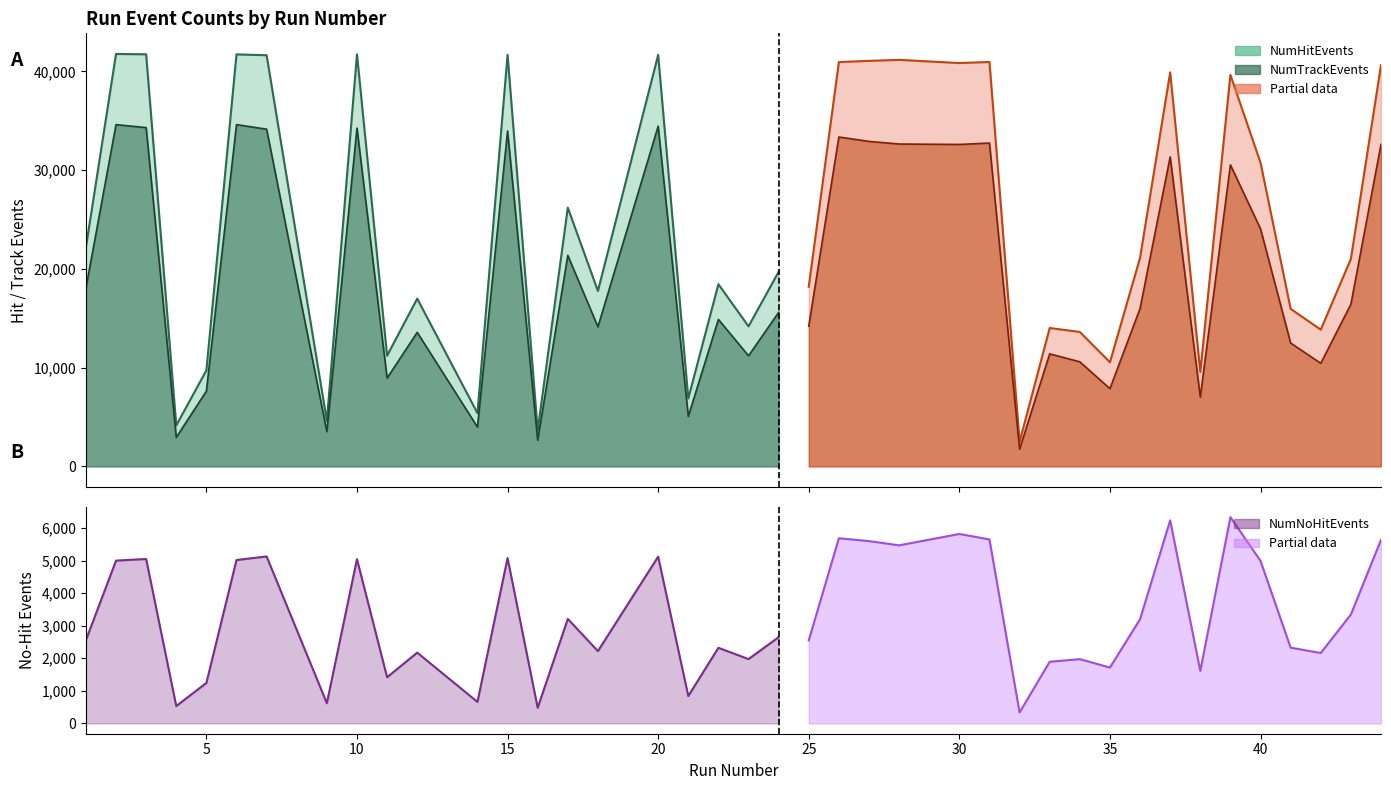

True or false: NumTrackEvents and NumNoHitEvents intersect in this chart.

False